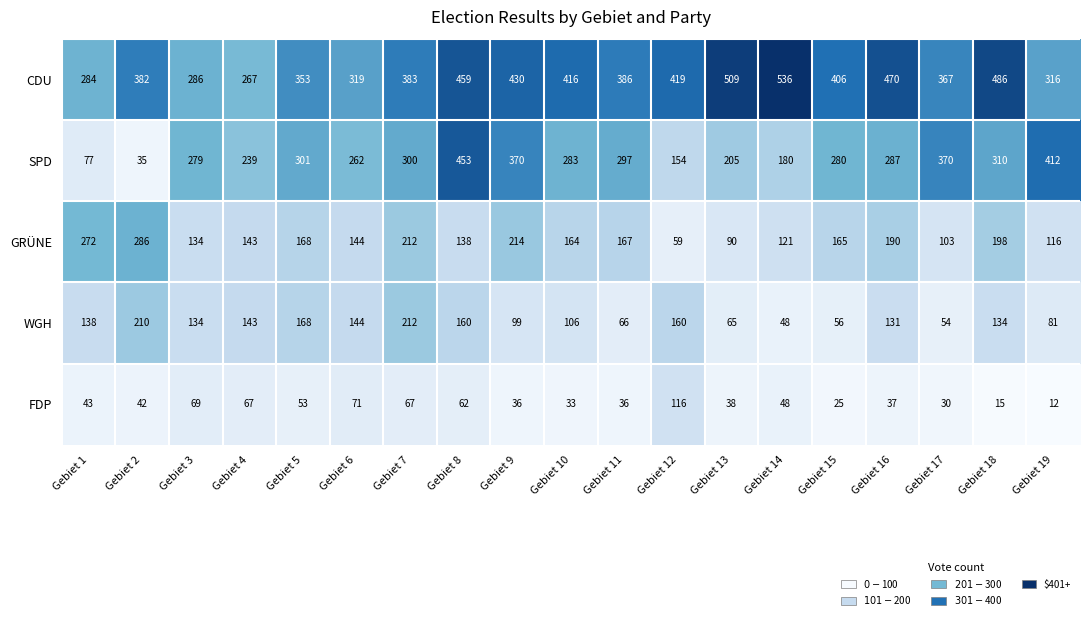

At how many categories does at least one series exceed 335?

15